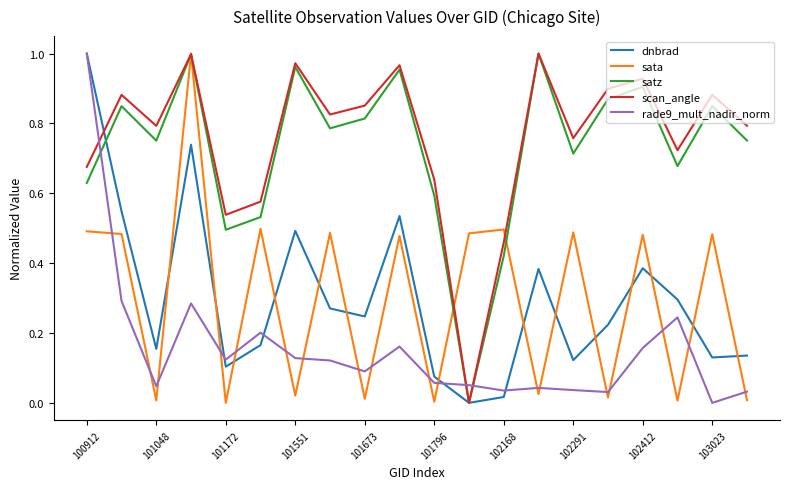

Which series ends up on top after the final intersection of dnbrad and sata?

dnbrad